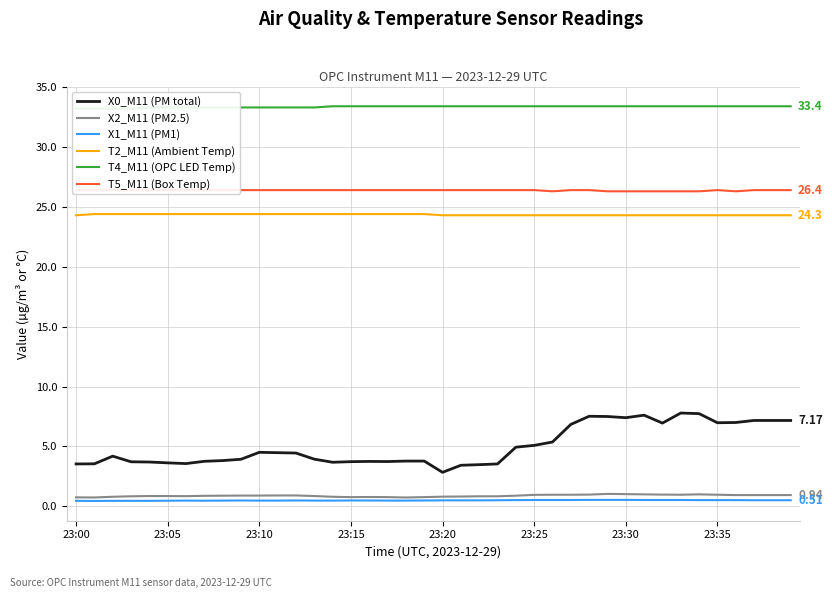

Does the chart have visible grid lines?

Yes